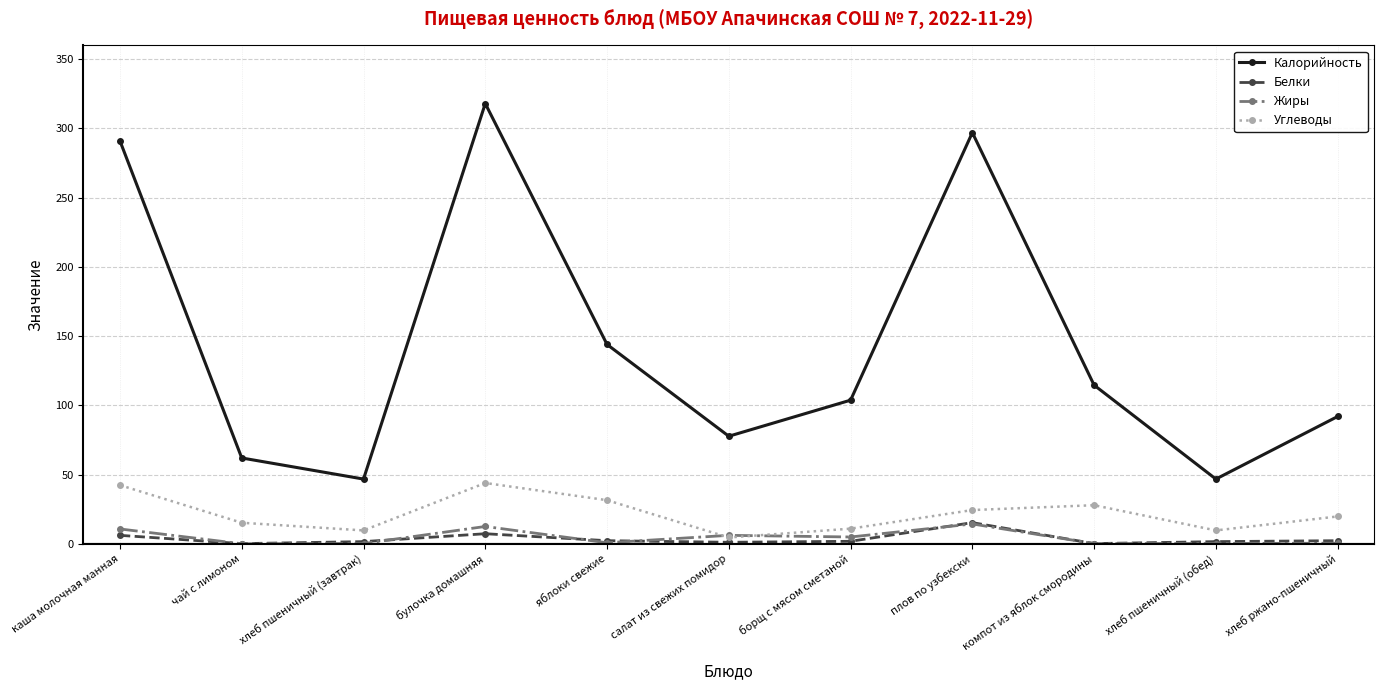

Where is Калорийность nearest to the value 182?

яблоки свежие